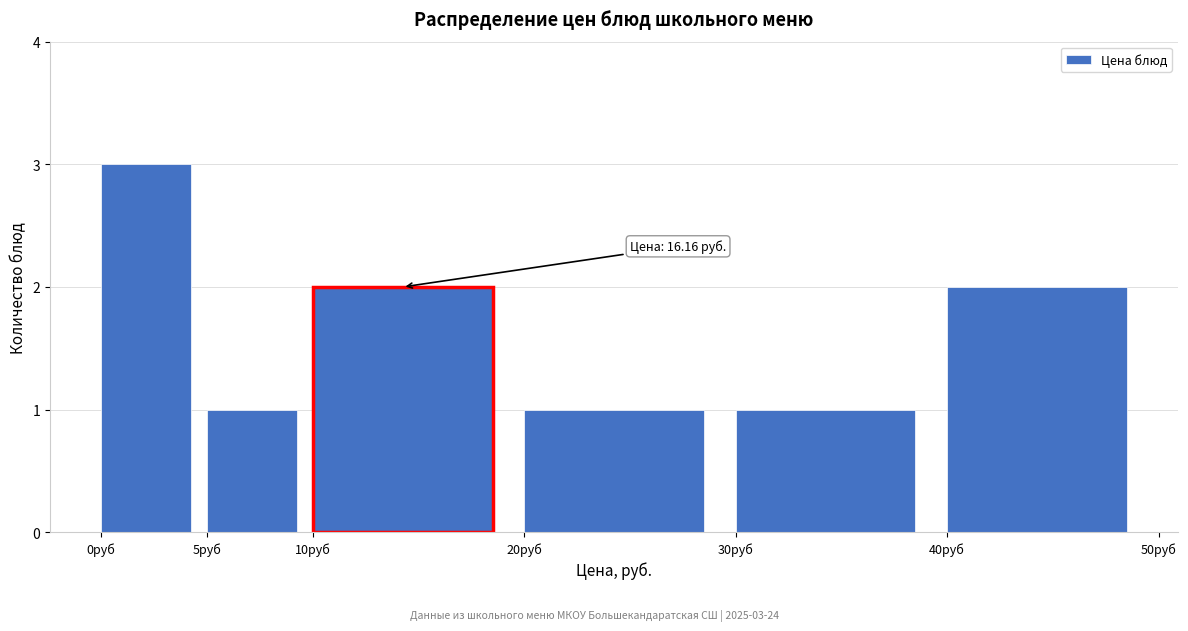

Which range on the x-axis has the tallest bar?

0 to 5